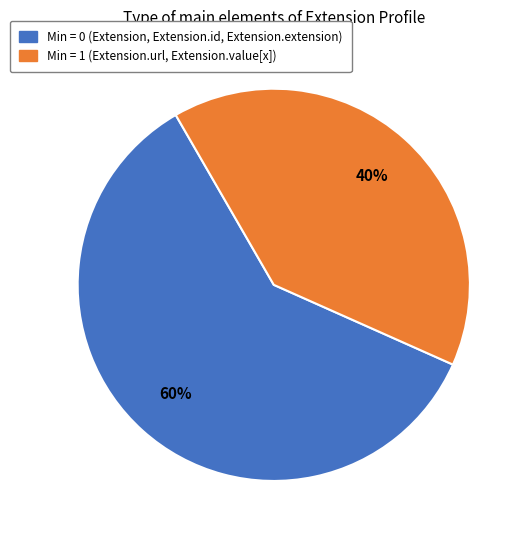

To the nearest percent, what is the average slice percentage?

50%